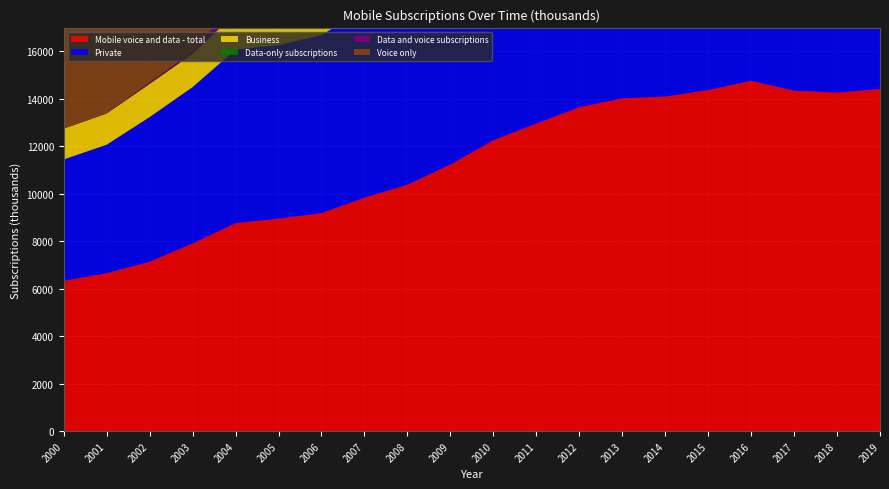

The Business series shows 2405.7 at 2018. True or false?

False